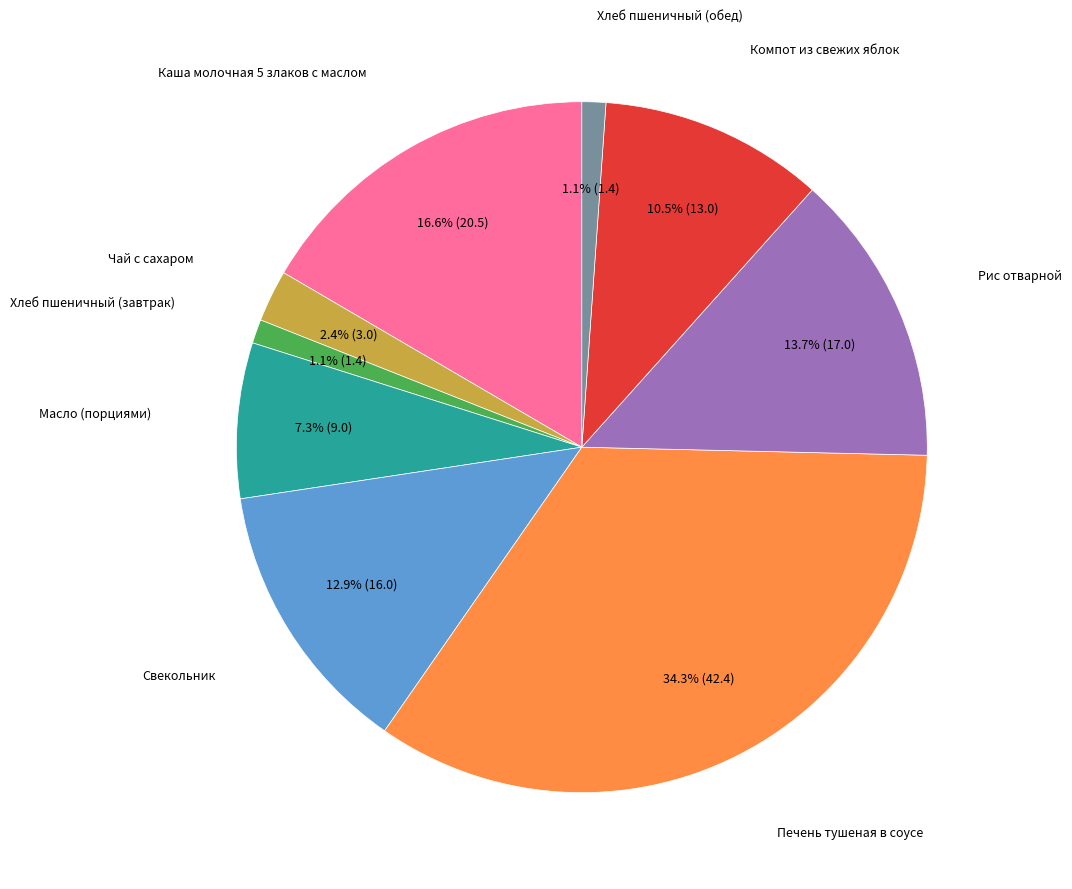

Is there any slice that represents more than half of the pie?

No